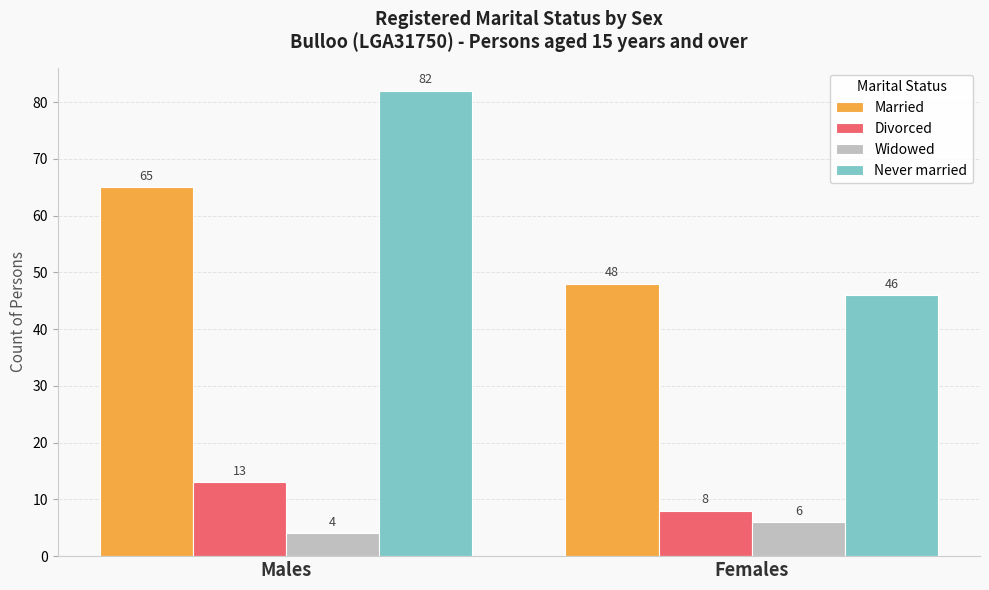

What is the value of the Never married bar at the 2nd from the left?

46